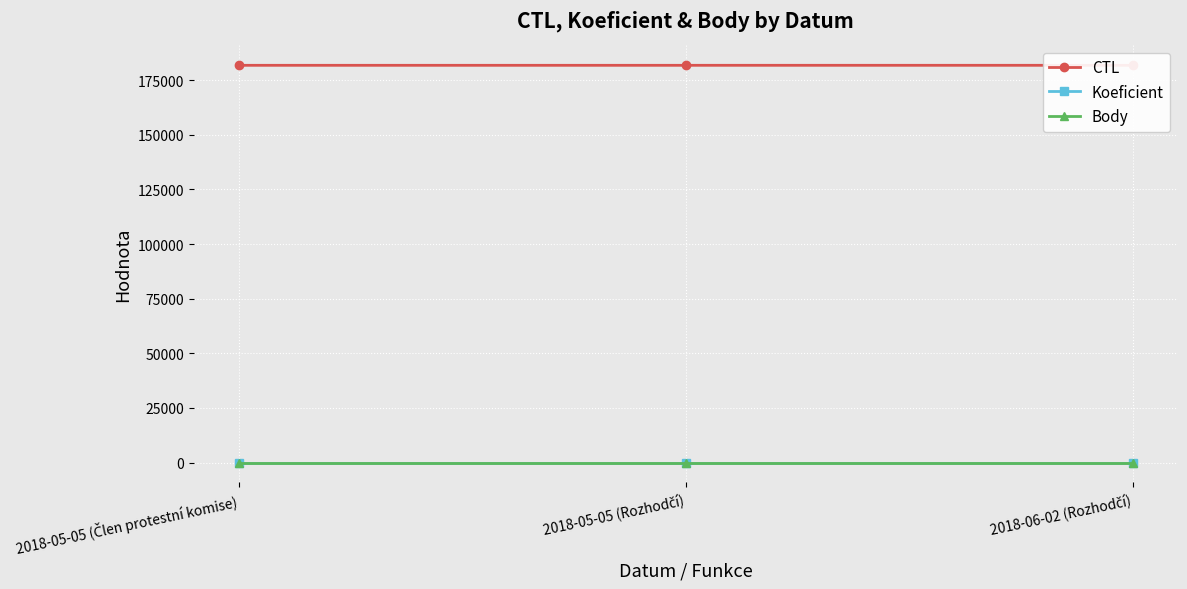

Reading left to right, what are all the values shown in this chart?

CTL: 2018-05-05 (Člen protestní komise)=181801	2018-05-05 (Rozhodčí)=181801	2018-06-02 (Rozhodčí)=181803
Koeficient: 2018-05-05 (Člen protestní komise)=7	2018-05-05 (Rozhodčí)=7	2018-06-02 (Rozhodčí)=7
Body: 2018-05-05 (Člen protestní komise)=7	2018-05-05 (Rozhodčí)=7	2018-06-02 (Rozhodčí)=7